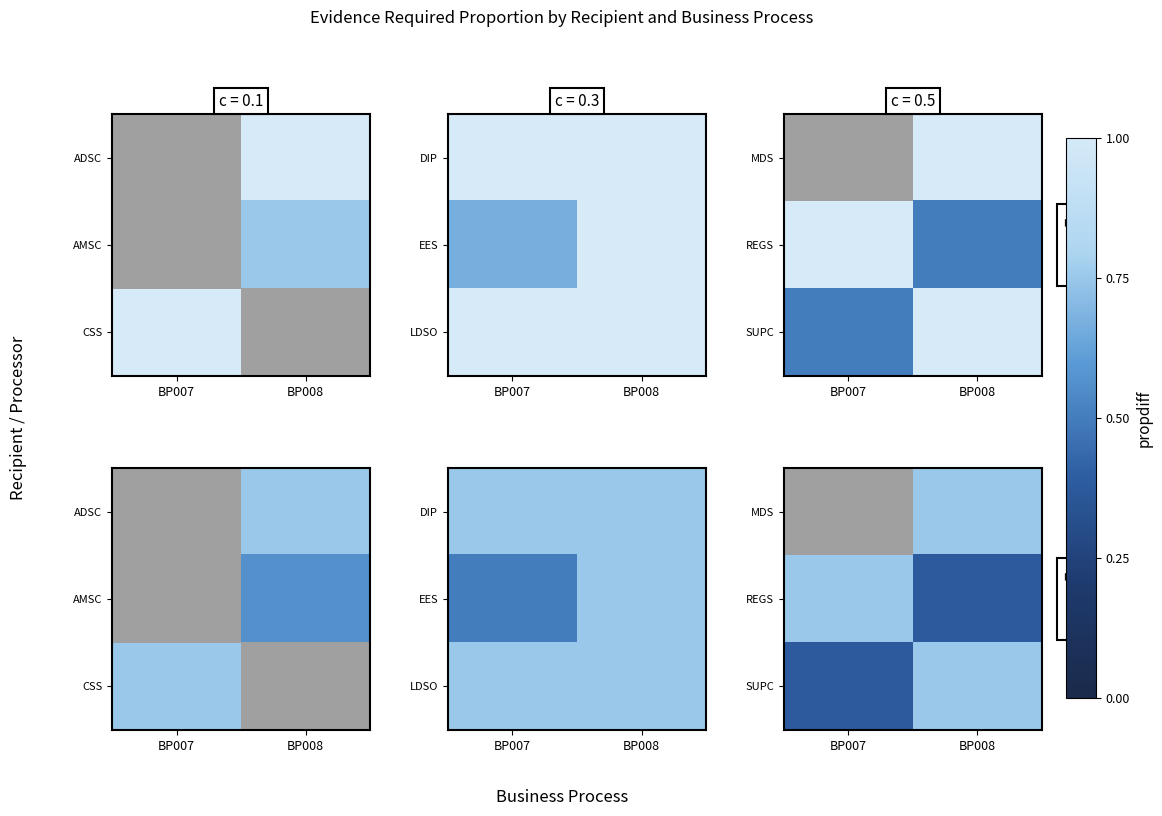

What is the spread (max minus min) of values at BP008?

0.4